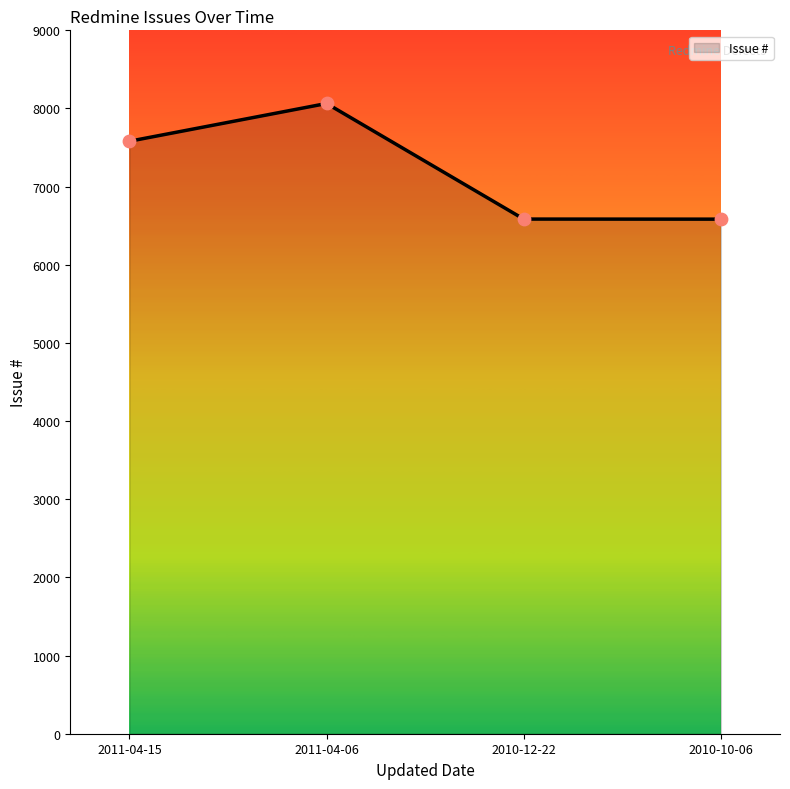

Between 2011-04-06 and 2011-04-15, which is larger?

2011-04-06